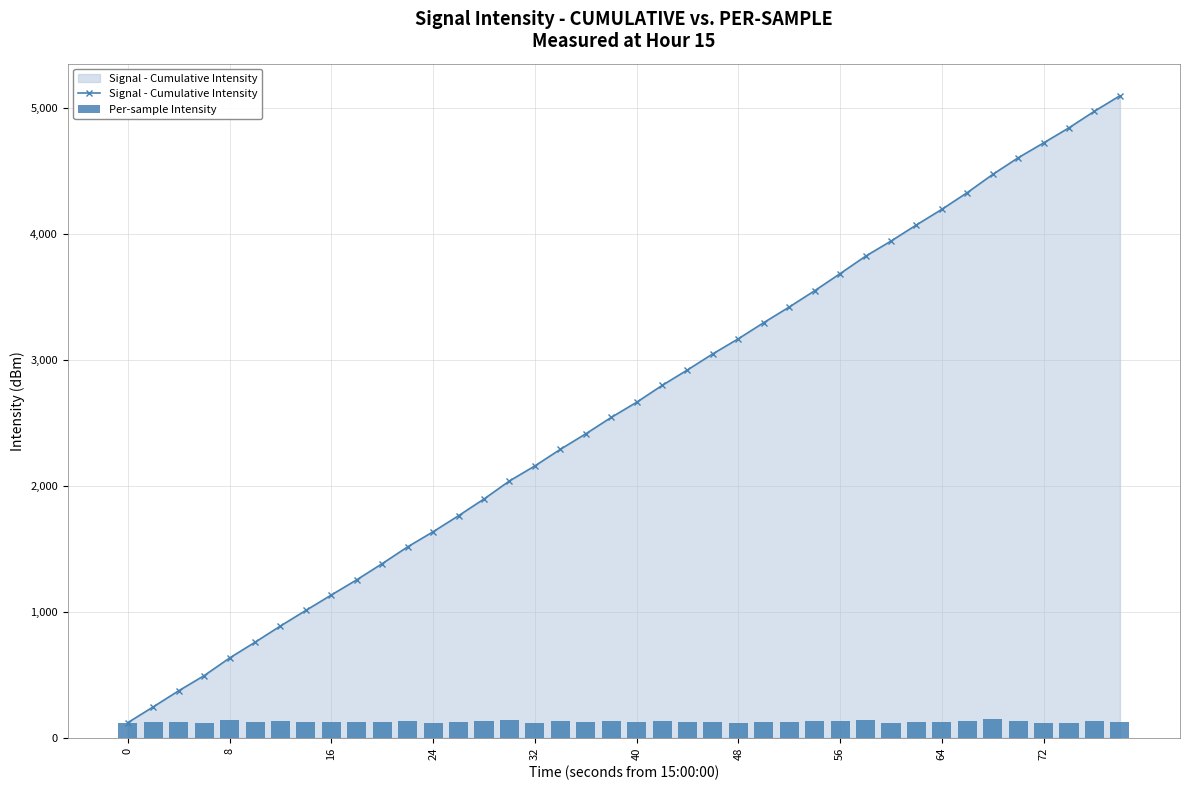

What is the highest value of the Signal - Cumulative Intensity series?

5093.4